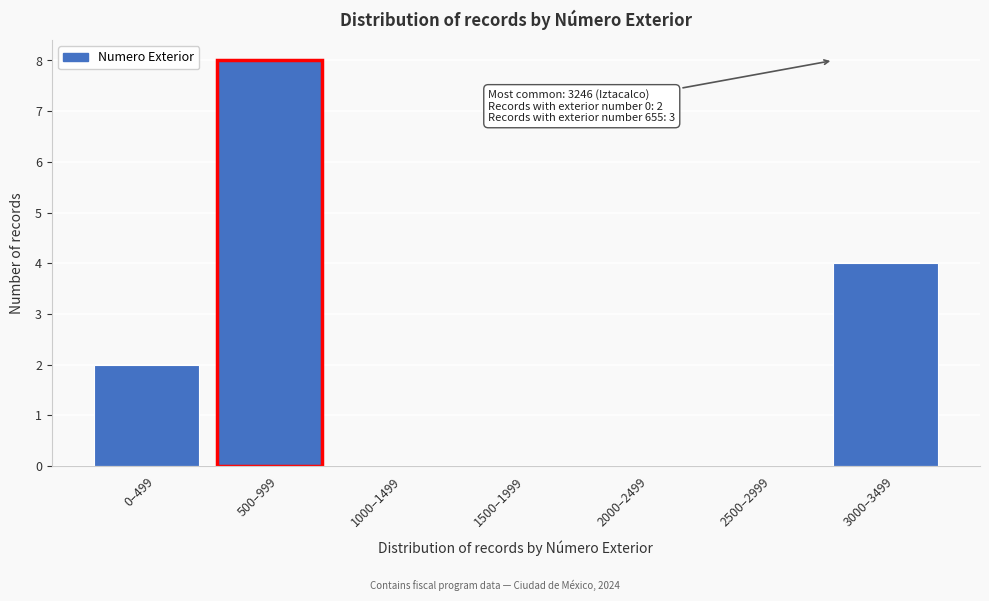

Reading left to right, extract all data points from this chart.

0–499=2	500–999=8	1000–1499=0	1500–1999=0	2000–2499=0	2500–2999=0	3000–3499=4